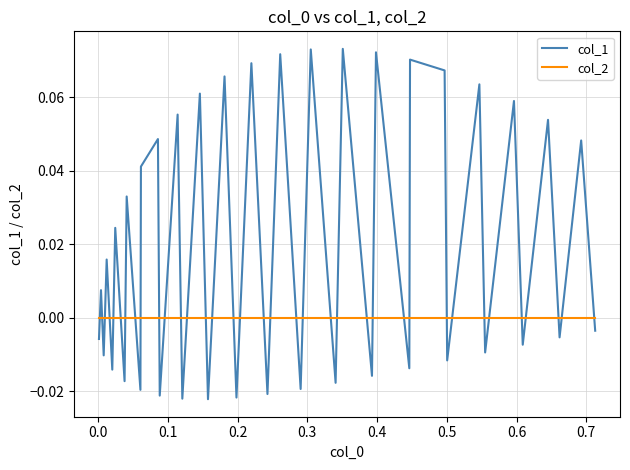

Which series has the largest range (max minus min)?

col_1